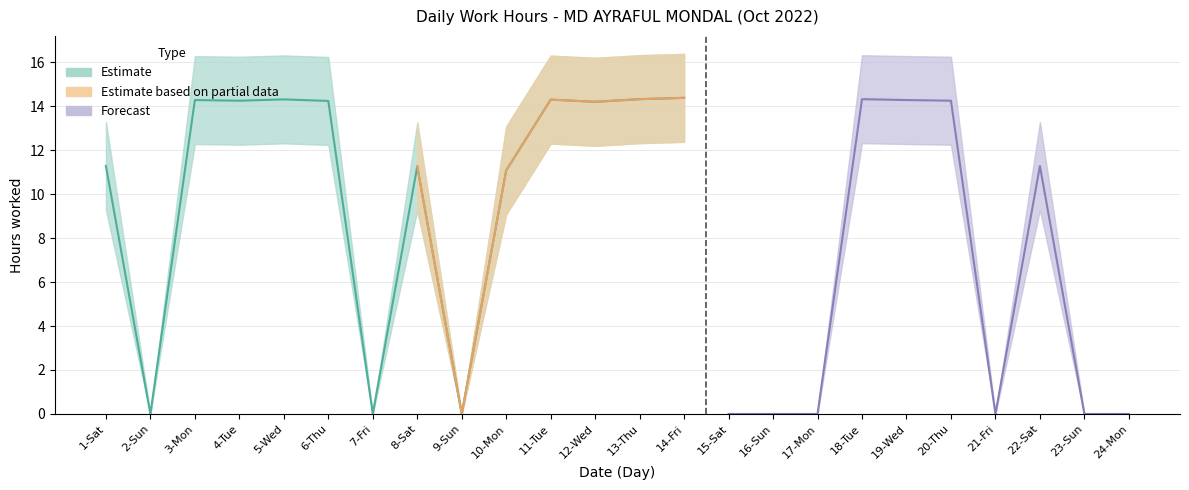

In Low_lower, how many points are higher than both neighbors (excluding endpoints)?

7